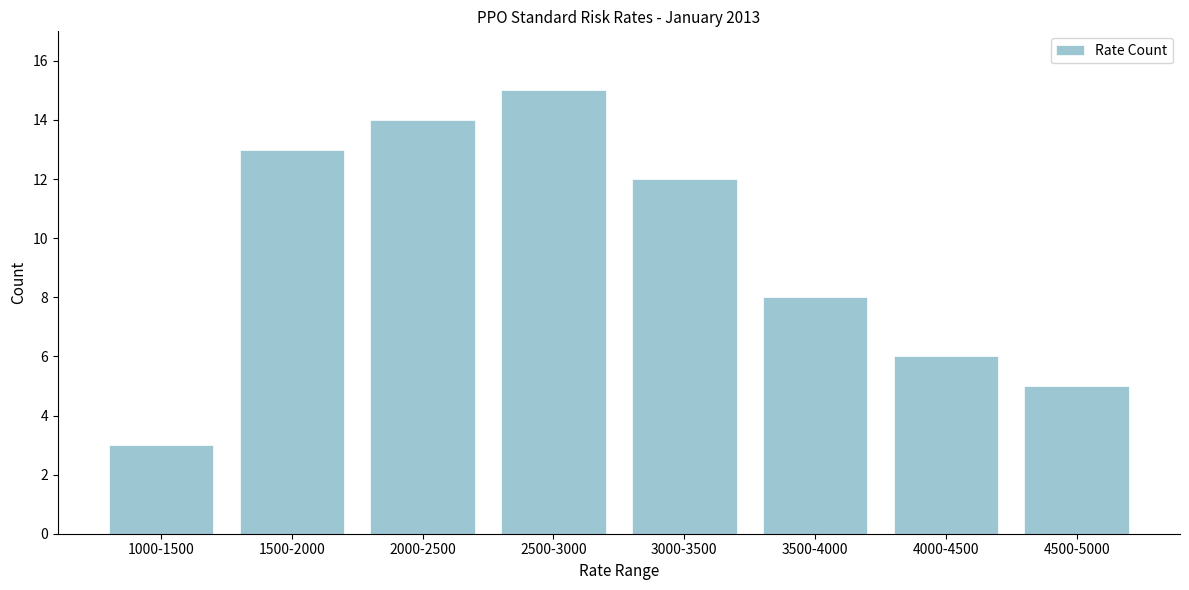

Reading left to right, what are all the values shown in this chart?

3	13	14	15	12	8	6	5